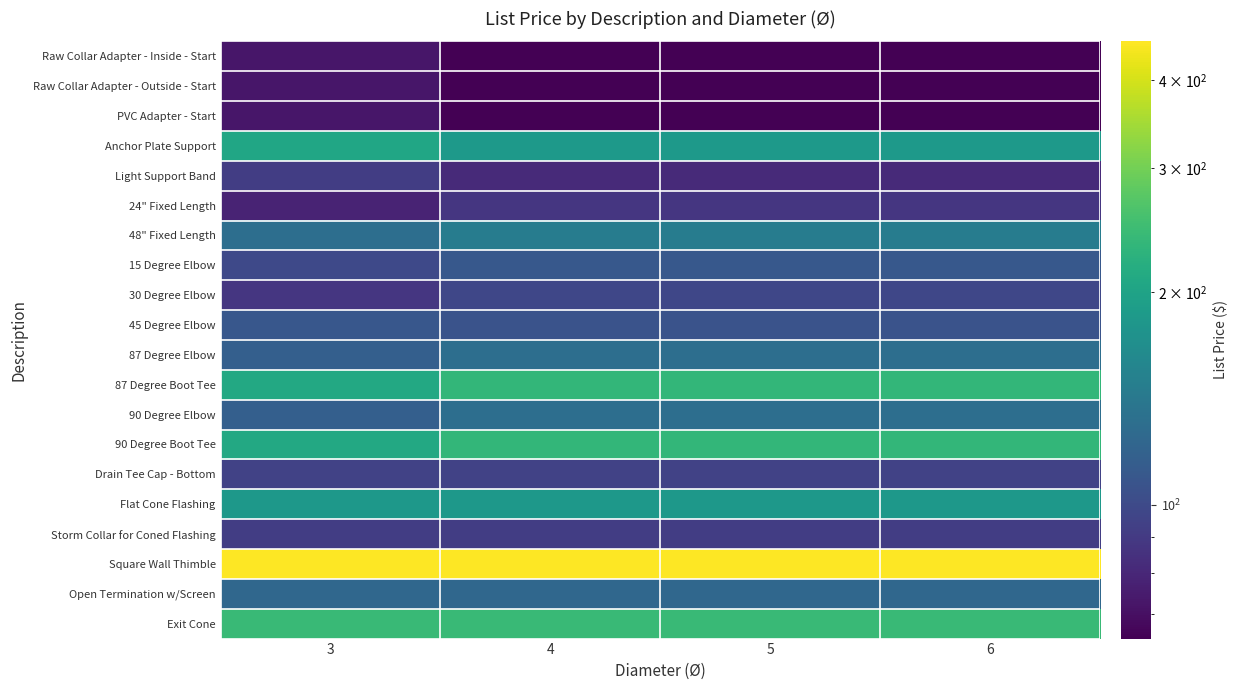

Between 6 and 3, which is larger?

3